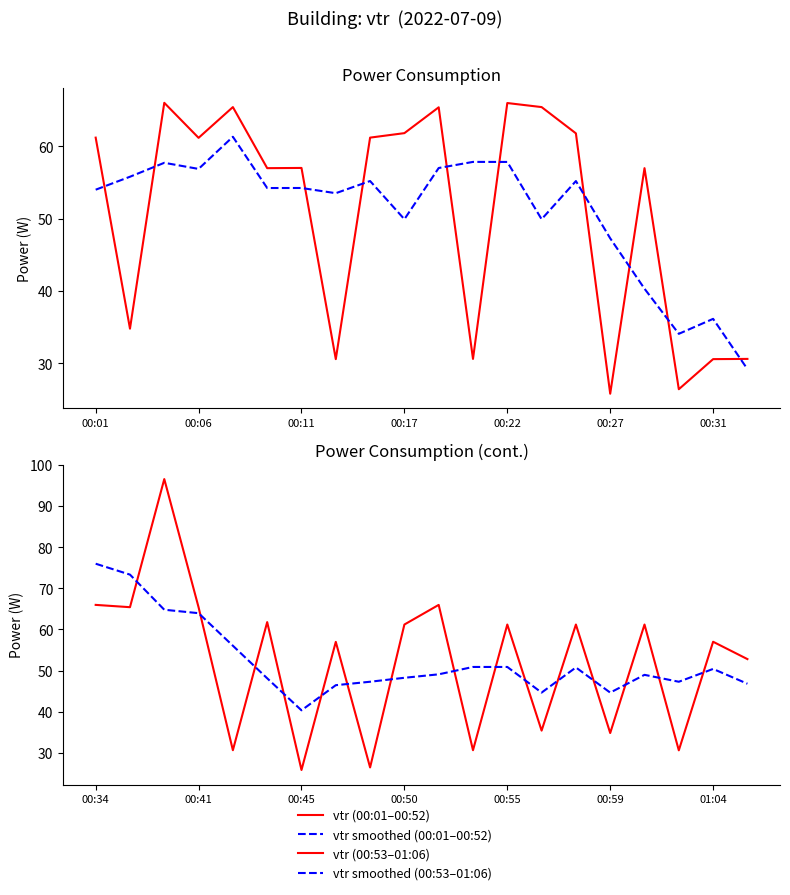

How many interior local valleys does the vtr (00:53–01:06) series have?

8